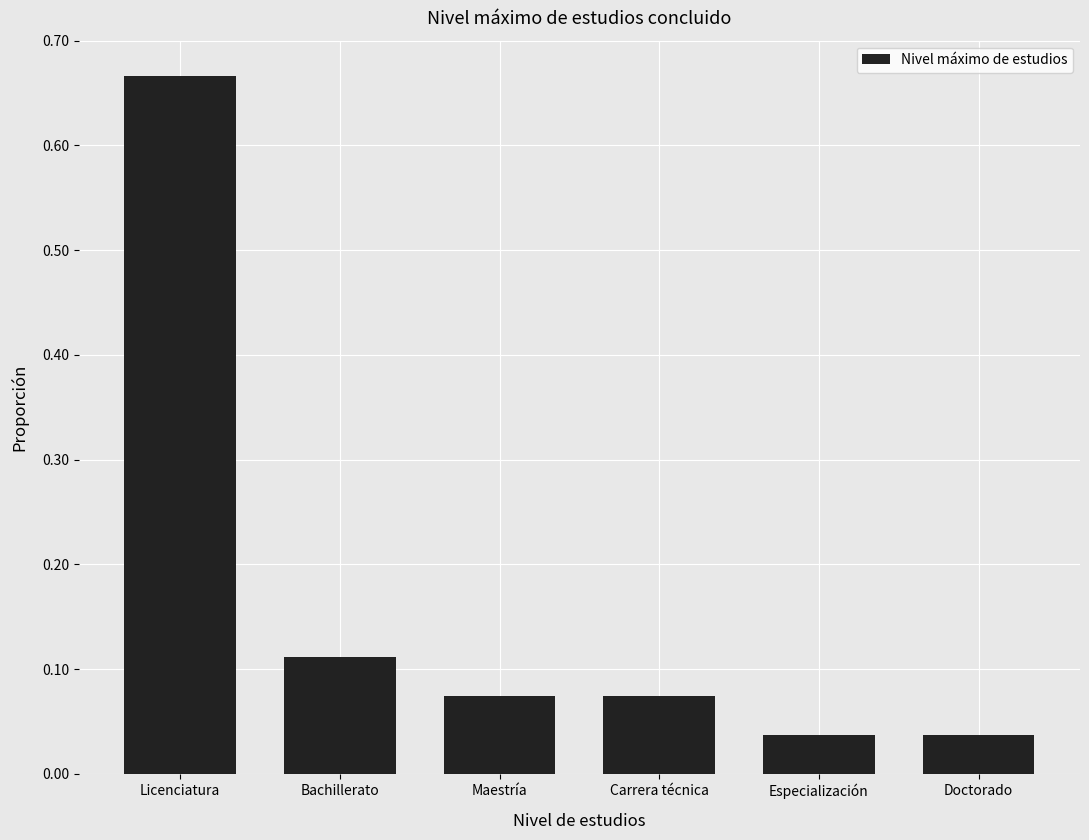

What is the sum of all values?

1.0